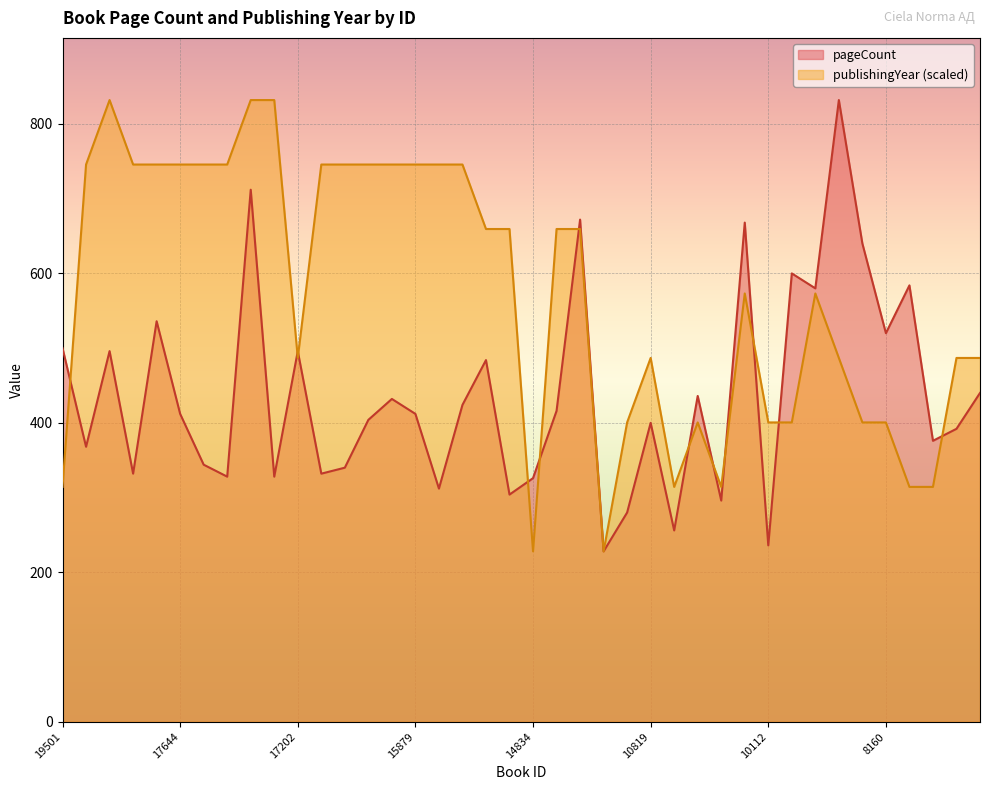

How many values in the pageCount series are below 412?

19